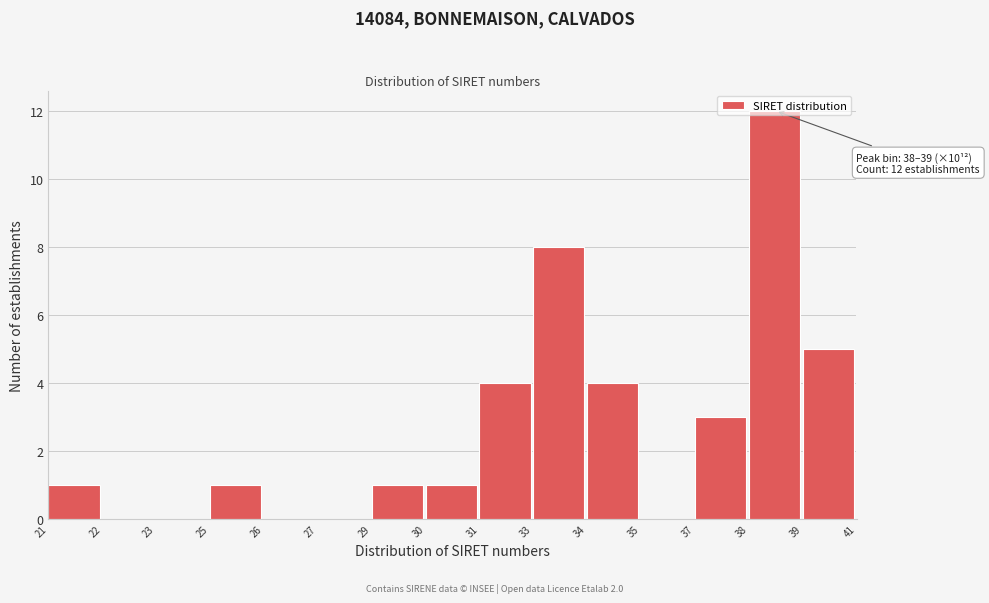

What is the change in value from 37 to 38?

+9